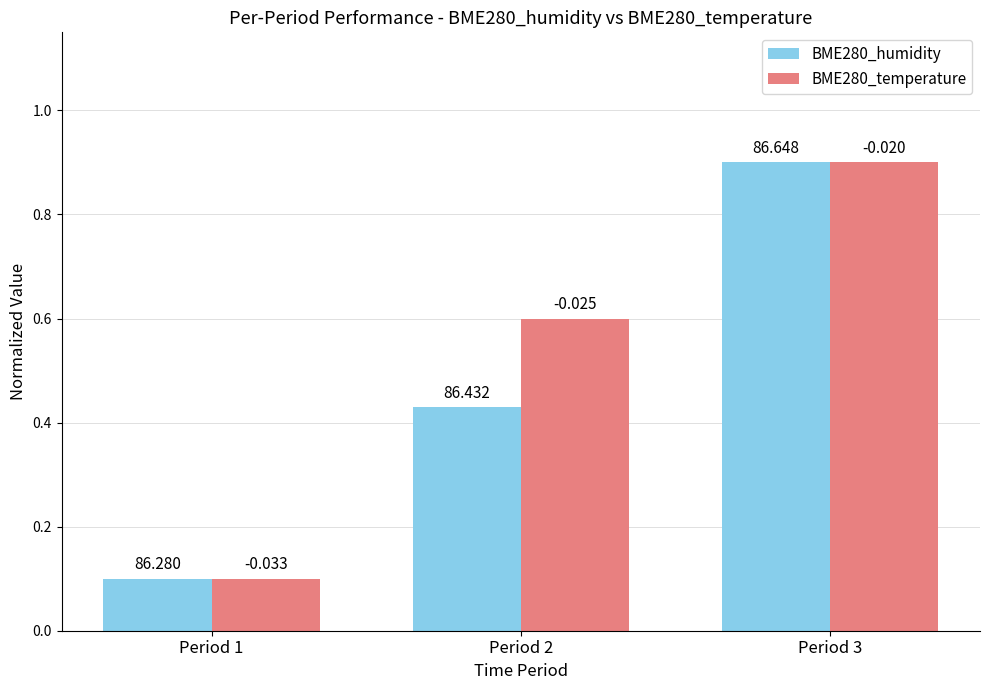

What are all the series names shown in the legend?

BME280_humidity, BME280_temperature